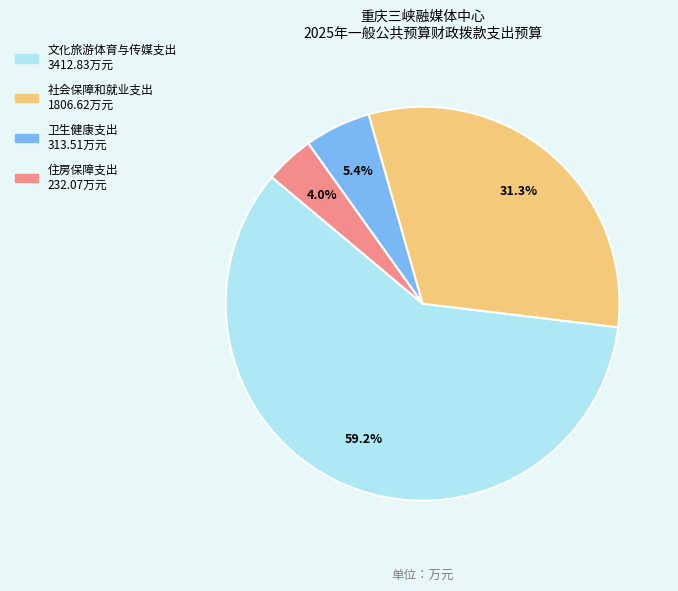

To the nearest percent, what percentage of the pie is 社会保障和就业支出?

31%